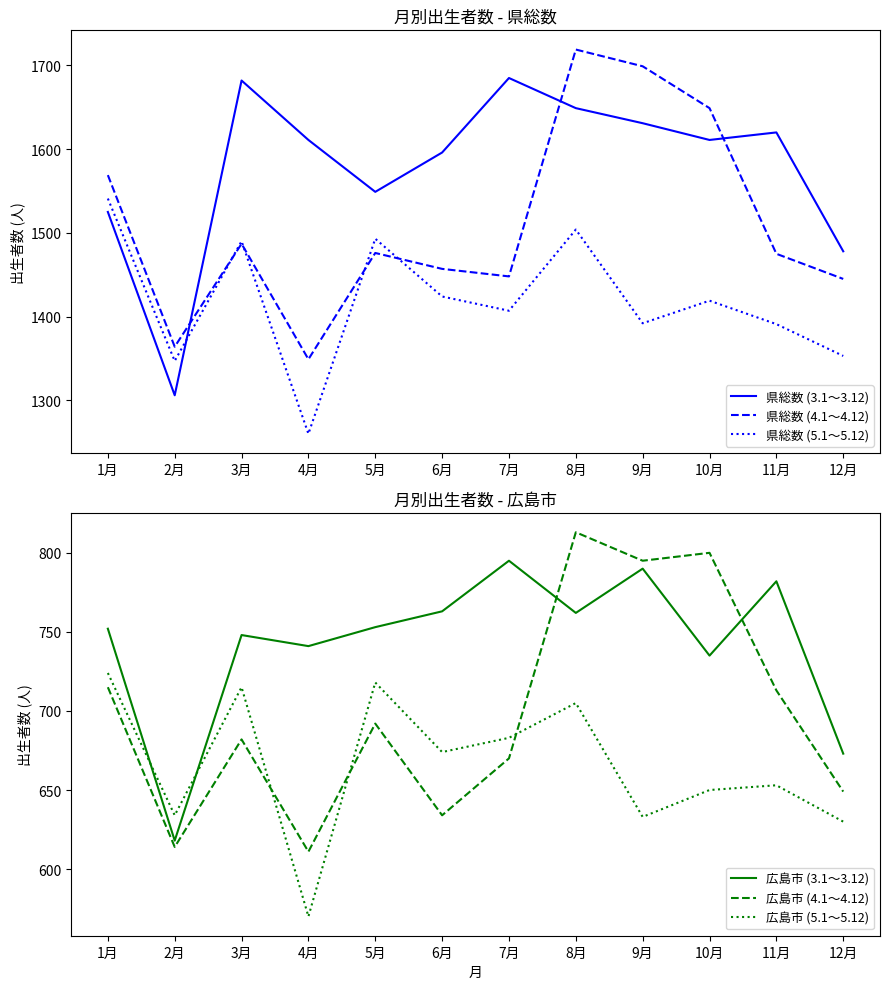

At 12月, list the series in order from largest to smallest.

県総数 (3.1～3.12), 県総数 (4.1～4.12), 県総数 (5.1～5.12), 広島市 (3.1～3.12), 広島市 (4.1～4.12), 広島市 (5.1～5.12)